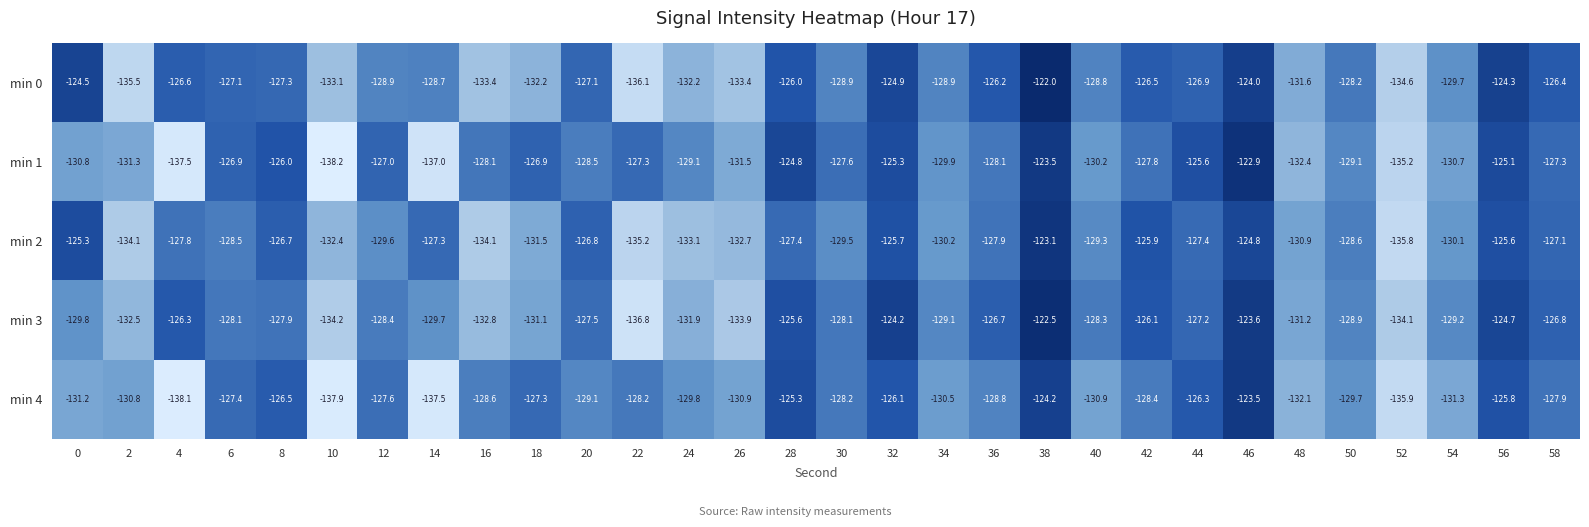

Which series has the largest range (max minus min)?

min 1